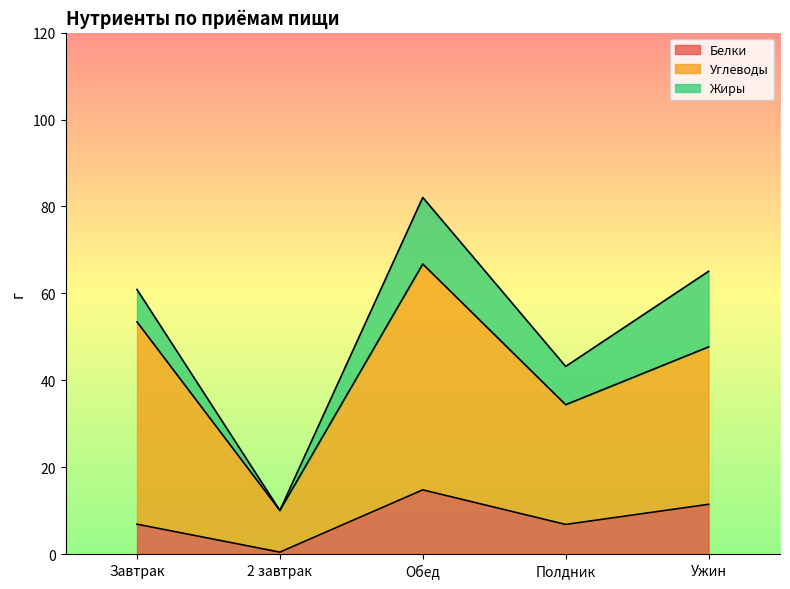

Which label corresponds to the largest value in the chart?

Обед